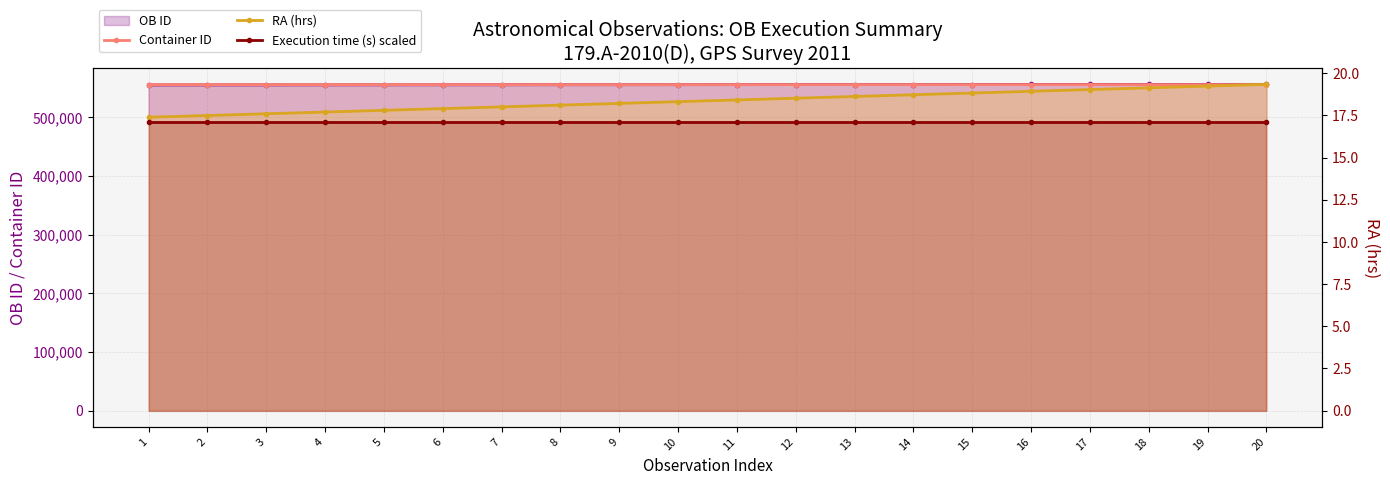

At 20, list the series in order from smallest to largest.

Execution time (s) scaled, RA (hrs), Container ID, OB ID